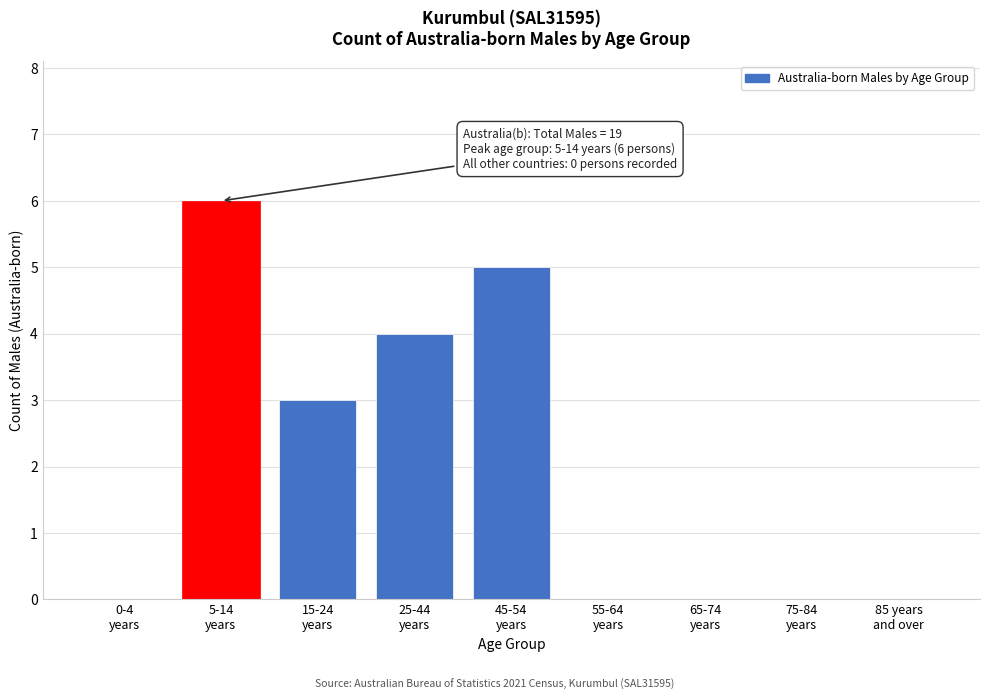

What is the maximum value shown in the chart?

6